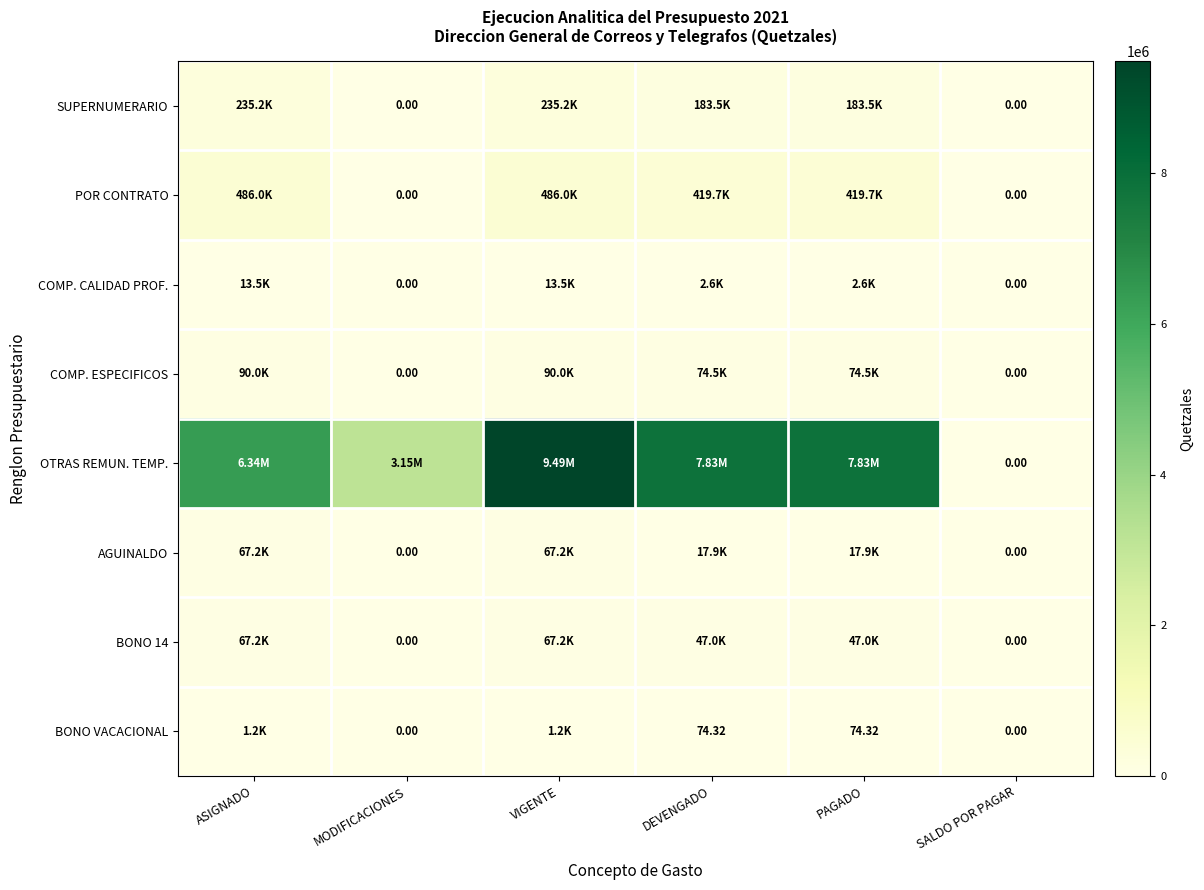

At SALDO POR PAGAR, list the series in order from largest to smallest.

SUPERNUMERARIO, POR CONTRATO, COMP. CALIDAD PROF., COMP. ESPECIFICOS, OTRAS REMUN. TEMP., AGUINALDO, BONO 14, BONO VACACIONAL